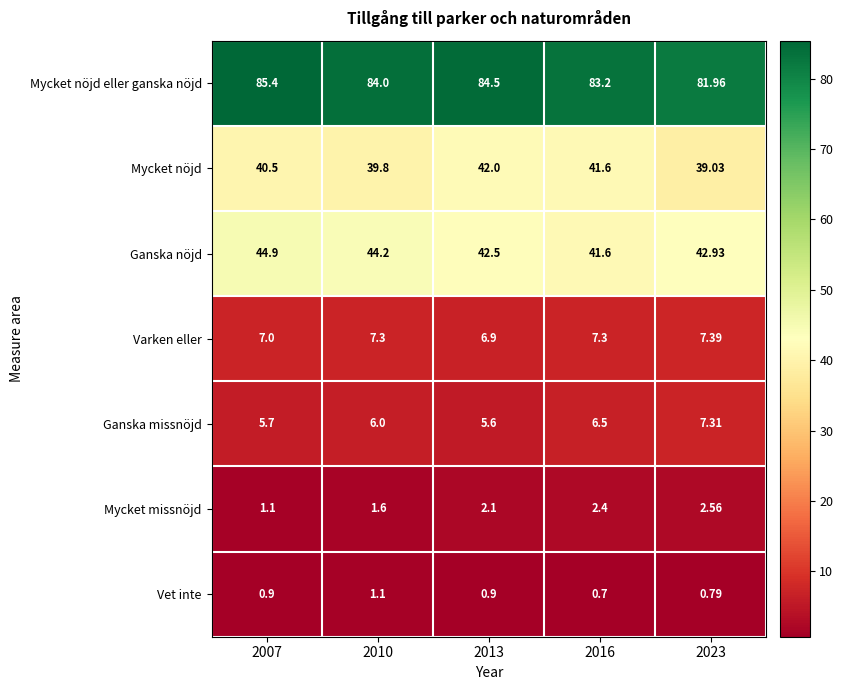

At how many categories does at least one series exceed 9?

5